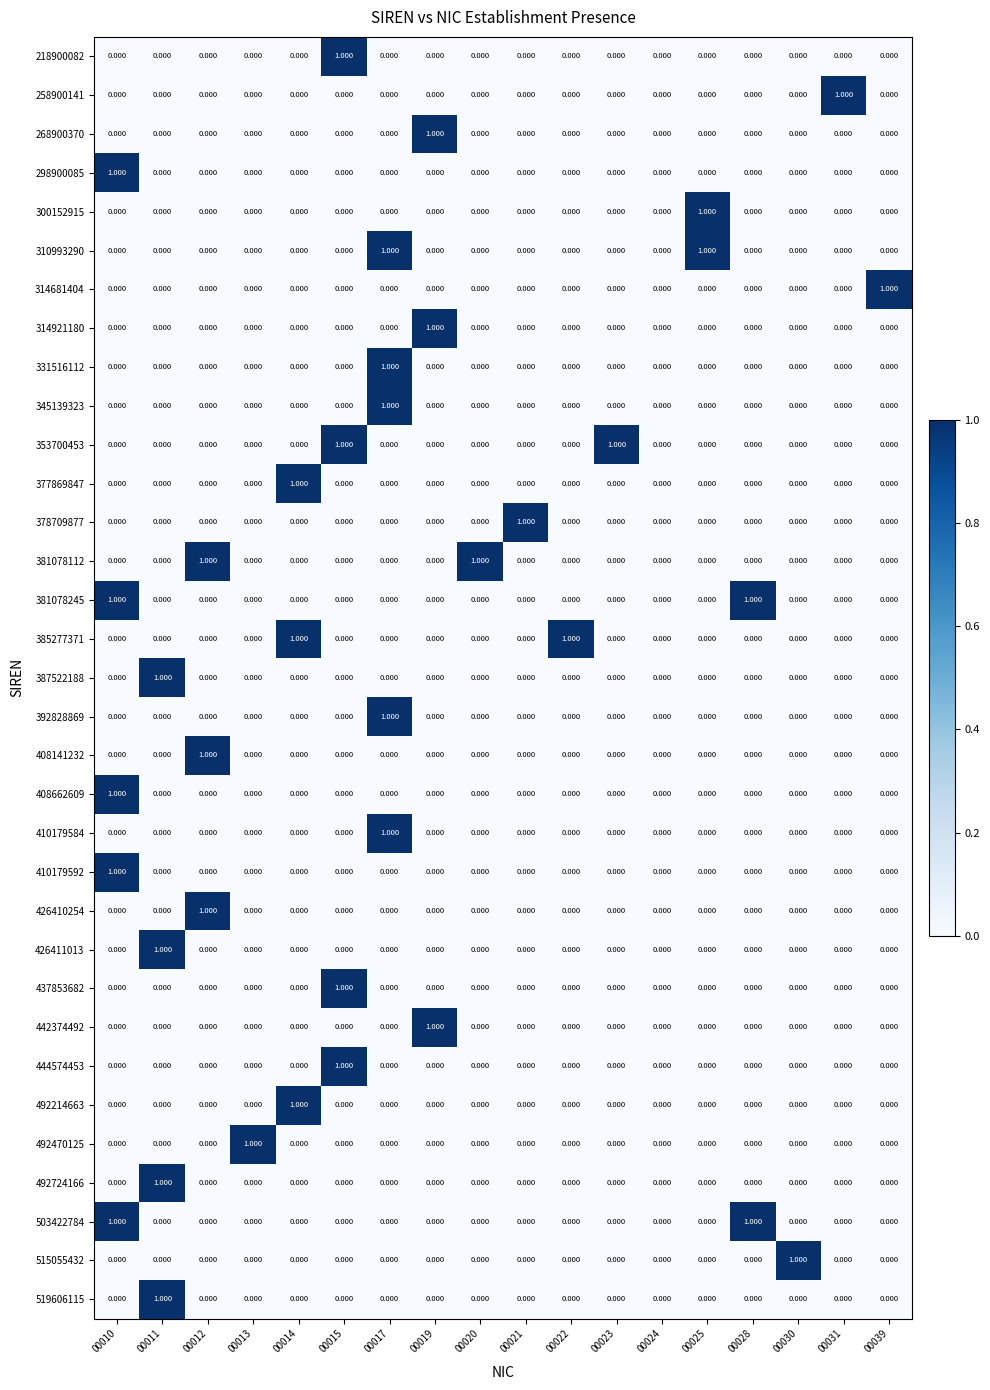

Reading right to left, list all the values displayed in this chart.

218900082: 00039=0	00031=0	00030=0	00028=0	00025=0	00024=0	00023=0	00022=0	00021=0	00020=0	00019=0	00017=0	00015=1	00014=0	00013=0	00012=0	00011=0	00010=0
258900141: 00039=0	00031=1	00030=0	00028=0	00025=0	00024=0	00023=0	00022=0	00021=0	00020=0	00019=0	00017=0	00015=0	00014=0	00013=0	00012=0	00011=0	00010=0
268900370: 00039=0	00031=0	00030=0	00028=0	00025=0	00024=0	00023=0	00022=0	00021=0	00020=0	00019=1	00017=0	00015=0	00014=0	00013=0	00012=0	00011=0	00010=0
298900085: 00039=0	00031=0	00030=0	00028=0	00025=0	00024=0	00023=0	00022=0	00021=0	00020=0	00019=0	00017=0	00015=0	00014=0	00013=0	00012=0	00011=0	00010=1
300152915: 00039=0	00031=0	00030=0	00028=0	00025=1	00024=0	00023=0	00022=0	00021=0	00020=0	00019=0	00017=0	00015=0	00014=0	00013=0	00012=0	00011=0	00010=0
310993290: 00039=0	00031=0	00030=0	00028=0	00025=1	00024=0	00023=0	00022=0	00021=0	00020=0	00019=0	00017=1	00015=0	00014=0	00013=0	00012=0	00011=0	00010=0
314681404: 00039=1	00031=0	00030=0	00028=0	00025=0	00024=0	00023=0	00022=0	00021=0	00020=0	00019=0	00017=0	00015=0	00014=0	00013=0	00012=0	00011=0	00010=0
314921180: 00039=0	00031=0	00030=0	00028=0	00025=0	00024=0	00023=0	00022=0	00021=0	00020=0	00019=1	00017=0	00015=0	00014=0	00013=0	00012=0	00011=0	00010=0
331516112: 00039=0	00031=0	00030=0	00028=0	00025=0	00024=0	00023=0	00022=0	00021=0	00020=0	00019=0	00017=1	00015=0	00014=0	00013=0	00012=0	00011=0	00010=0
345139323: 00039=0	00031=0	00030=0	00028=0	00025=0	00024=0	00023=0	00022=0	00021=0	00020=0	00019=0	00017=1	00015=0	00014=0	00013=0	00012=0	00011=0	00010=0
353700453: 00039=0	00031=0	00030=0	00028=0	00025=0	00024=0	00023=1	00022=0	00021=0	00020=0	00019=0	00017=0	00015=1	00014=0	00013=0	00012=0	00011=0	00010=0
377869847: 00039=0	00031=0	00030=0	00028=0	00025=0	00024=0	00023=0	00022=0	00021=0	00020=0	00019=0	00017=0	00015=0	00014=1	00013=0	00012=0	00011=0	00010=0
378709877: 00039=0	00031=0	00030=0	00028=0	00025=0	00024=0	00023=0	00022=0	00021=1	00020=0	00019=0	00017=0	00015=0	00014=0	00013=0	00012=0	00011=0	00010=0
381078112: 00039=0	00031=0	00030=0	00028=0	00025=0	00024=0	00023=0	00022=0	00021=0	00020=1	00019=0	00017=0	00015=0	00014=0	00013=0	00012=1	00011=0	00010=0
381078245: 00039=0	00031=0	00030=0	00028=1	00025=0	00024=0	00023=0	00022=0	00021=0	00020=0	00019=0	00017=0	00015=0	00014=0	00013=0	00012=0	00011=0	00010=1
385277371: 00039=0	00031=0	00030=0	00028=0	00025=0	00024=0	00023=0	00022=1	00021=0	00020=0	00019=0	00017=0	00015=0	00014=1	00013=0	00012=0	00011=0	00010=0
387522188: 00039=0	00031=0	00030=0	00028=0	00025=0	00024=0	00023=0	00022=0	00021=0	00020=0	00019=0	00017=0	00015=0	00014=0	00013=0	00012=0	00011=1	00010=0
392828869: 00039=0	00031=0	00030=0	00028=0	00025=0	00024=0	00023=0	00022=0	00021=0	00020=0	00019=0	00017=1	00015=0	00014=0	00013=0	00012=0	00011=0	00010=0
408141232: 00039=0	00031=0	00030=0	00028=0	00025=0	00024=0	00023=0	00022=0	00021=0	00020=0	00019=0	00017=0	00015=0	00014=0	00013=0	00012=1	00011=0	00010=0
408662609: 00039=0	00031=0	00030=0	00028=0	00025=0	00024=0	00023=0	00022=0	00021=0	00020=0	00019=0	00017=0	00015=0	00014=0	00013=0	00012=0	00011=0	00010=1
410179584: 00039=0	00031=0	00030=0	00028=0	00025=0	00024=0	00023=0	00022=0	00021=0	00020=0	00019=0	00017=1	00015=0	00014=0	00013=0	00012=0	00011=0	00010=0
410179592: 00039=0	00031=0	00030=0	00028=0	00025=0	00024=0	00023=0	00022=0	00021=0	00020=0	00019=0	00017=0	00015=0	00014=0	00013=0	00012=0	00011=0	00010=1
426410254: 00039=0	00031=0	00030=0	00028=0	00025=0	00024=0	00023=0	00022=0	00021=0	00020=0	00019=0	00017=0	00015=0	00014=0	00013=0	00012=1	00011=0	00010=0
426411013: 00039=0	00031=0	00030=0	00028=0	00025=0	00024=0	00023=0	00022=0	00021=0	00020=0	00019=0	00017=0	00015=0	00014=0	00013=0	00012=0	00011=1	00010=0
437853682: 00039=0	00031=0	00030=0	00028=0	00025=0	00024=0	00023=0	00022=0	00021=0	00020=0	00019=0	00017=0	00015=1	00014=0	00013=0	00012=0	00011=0	00010=0
442374492: 00039=0	00031=0	00030=0	00028=0	00025=0	00024=0	00023=0	00022=0	00021=0	00020=0	00019=1	00017=0	00015=0	00014=0	00013=0	00012=0	00011=0	00010=0
444574453: 00039=0	00031=0	00030=0	00028=0	00025=0	00024=0	00023=0	00022=0	00021=0	00020=0	00019=0	00017=0	00015=1	00014=0	00013=0	00012=0	00011=0	00010=0
492214663: 00039=0	00031=0	00030=0	00028=0	00025=0	00024=0	00023=0	00022=0	00021=0	00020=0	00019=0	00017=0	00015=0	00014=1	00013=0	00012=0	00011=0	00010=0
492470125: 00039=0	00031=0	00030=0	00028=0	00025=0	00024=0	00023=0	00022=0	00021=0	00020=0	00019=0	00017=0	00015=0	00014=0	00013=1	00012=0	00011=0	00010=0
492724166: 00039=0	00031=0	00030=0	00028=0	00025=0	00024=0	00023=0	00022=0	00021=0	00020=0	00019=0	00017=0	00015=0	00014=0	00013=0	00012=0	00011=1	00010=0
503422784: 00039=0	00031=0	00030=0	00028=1	00025=0	00024=0	00023=0	00022=0	00021=0	00020=0	00019=0	00017=0	00015=0	00014=0	00013=0	00012=0	00011=0	00010=1
515055432: 00039=0	00031=0	00030=1	00028=0	00025=0	00024=0	00023=0	00022=0	00021=0	00020=0	00019=0	00017=0	00015=0	00014=0	00013=0	00012=0	00011=0	00010=0
519606115: 00039=0	00031=0	00030=0	00028=0	00025=0	00024=0	00023=0	00022=0	00021=0	00020=0	00019=0	00017=0	00015=0	00014=0	00013=0	00012=0	00011=1	00010=0